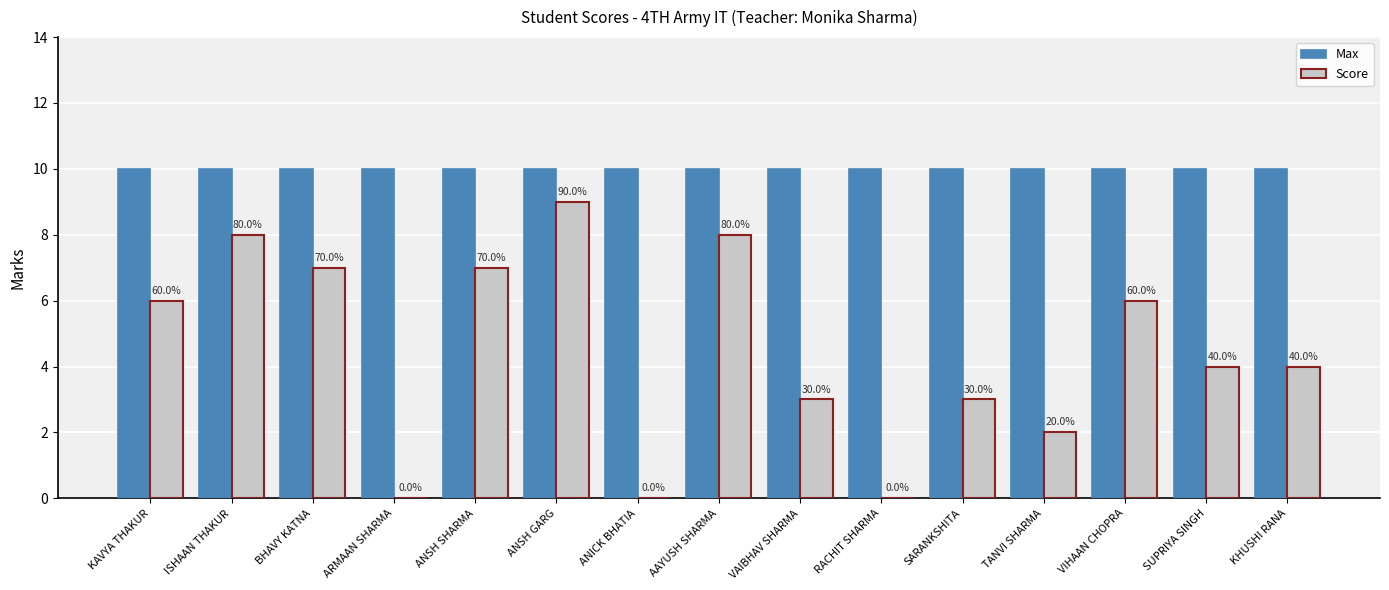

What are all the series names shown in the legend?

Max, Score